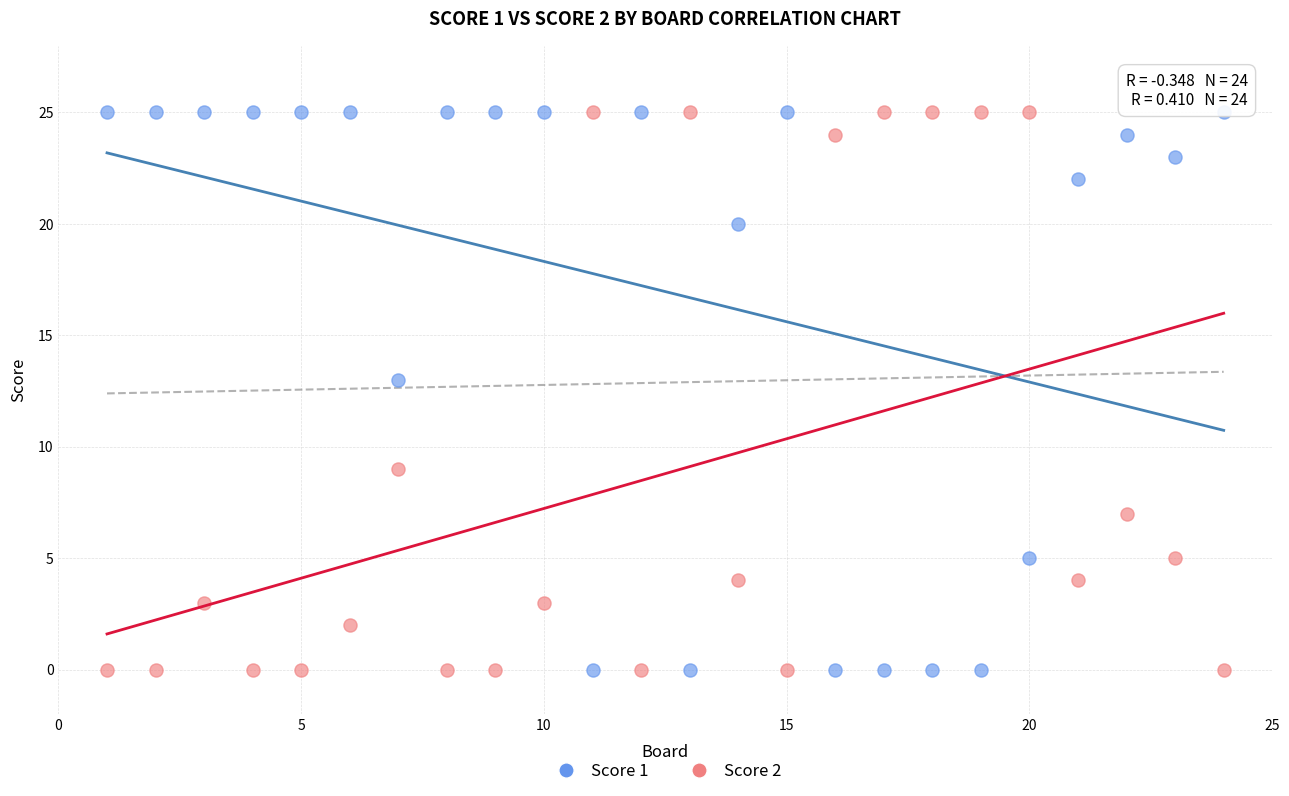

Across all data points, what is the range of Y values (max minus min)?

25